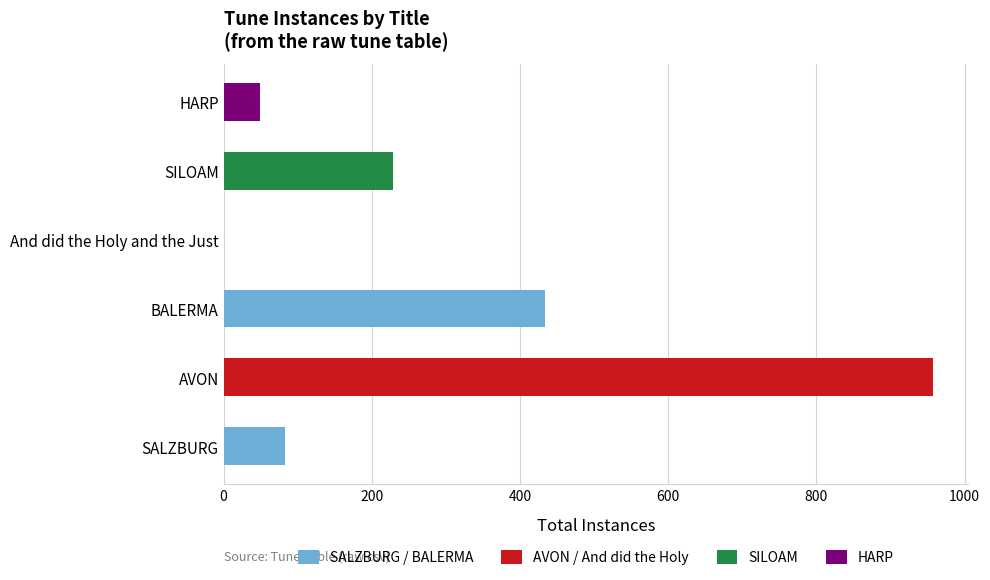

Where is the data nearest to the value 479?

BALERMA